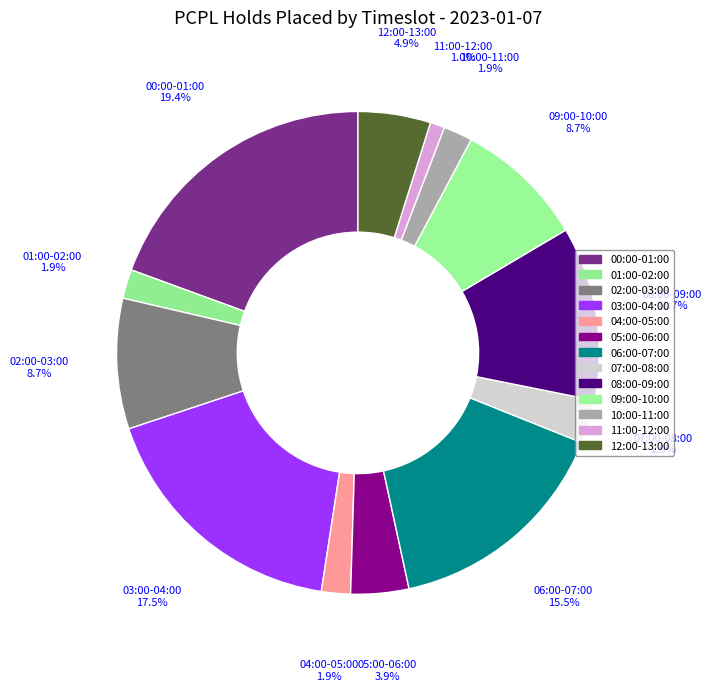

Count the number of slices in the pie.

13